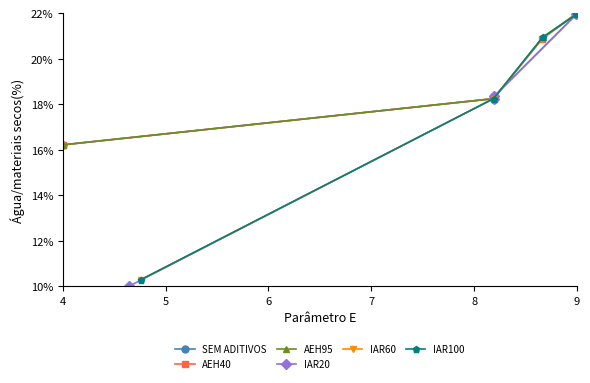

What is the highest value of the IAR60 series?

22.0